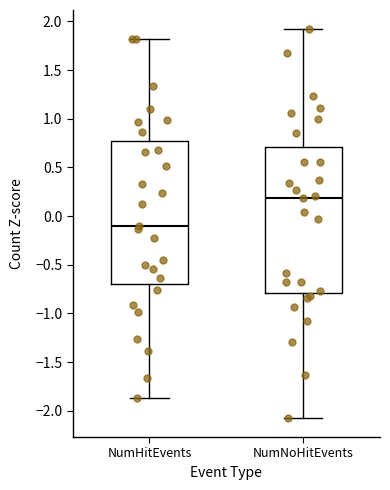

Reading left to right, read every box against the y-axis: the position of its median line, the range the box covers, and the ends of its whiskers. The values are not printed on the chart, so give them approximately, as read against the axis.

NumHitEvents: median -0.10, box -0.70 to 0.75, whiskers -1.85 to 1.80
NumNoHitEvents: median 0.20, box -0.80 to 0.70, whiskers -2.05 to 1.90